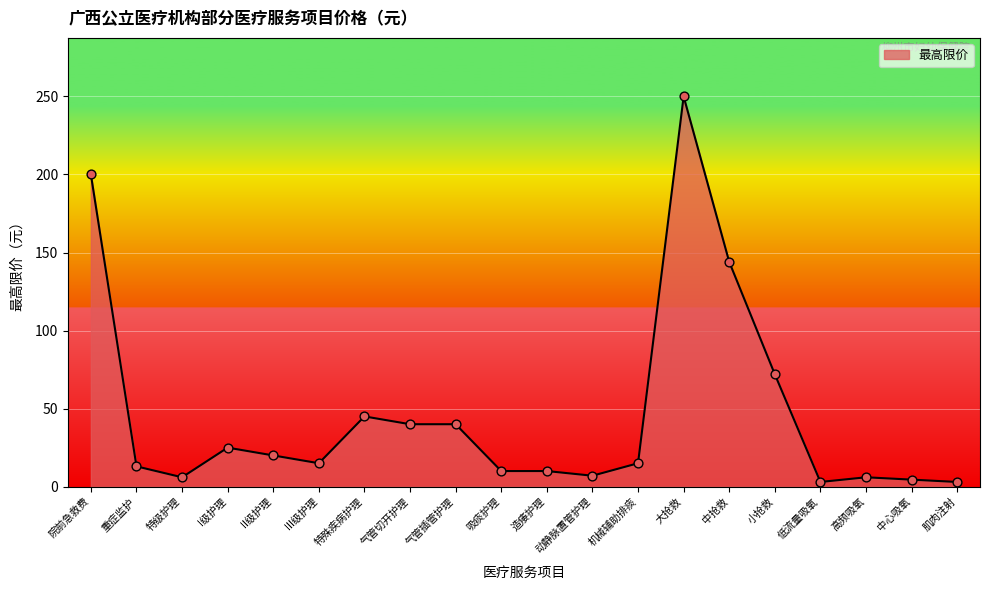

What is the change in value from I级护理 to 肌肉注射?

-22.0